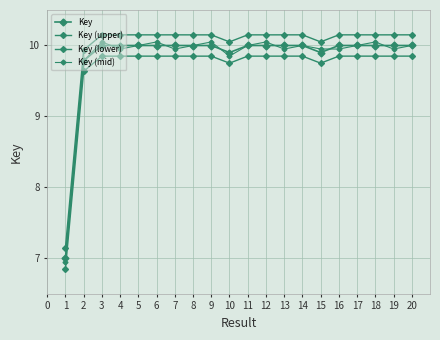

How many values in the Key (mid) series are below 9?

1